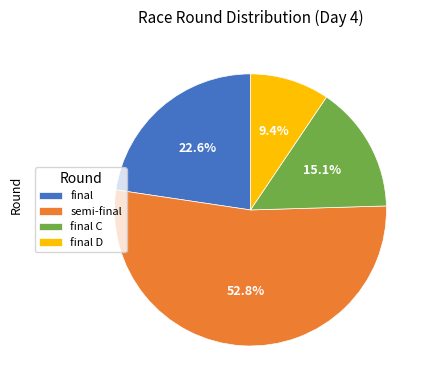

True or false: final accounts for 34% of the total.

False